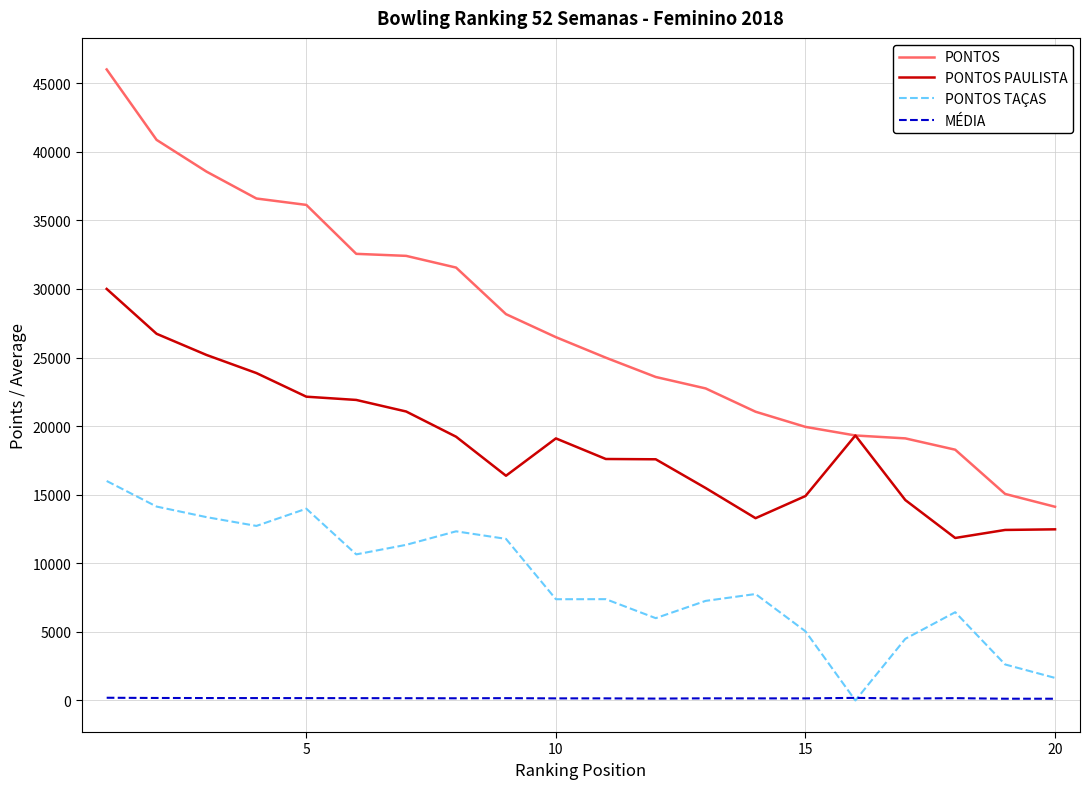

Rank the series by their maximum value, from highest to lowest.

PONTOS, PONTOS PAULISTA, PONTOS TAÇAS, MÉDIA